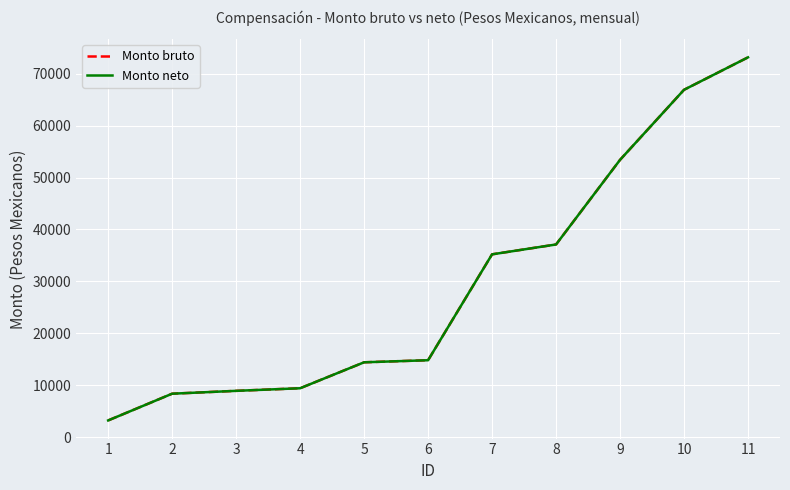

True or false: Monto bruto and Monto neto intersect in this chart.

False